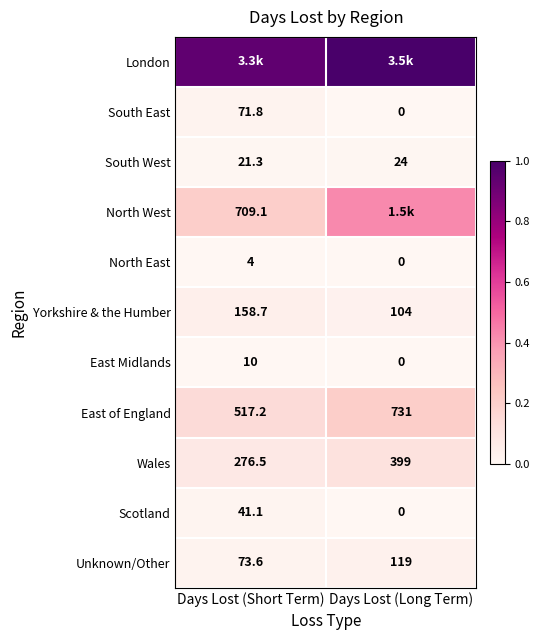

List the labels in order of East Midlands value, smallest first.

Days Lost (Long Term), Days Lost (Short Term)